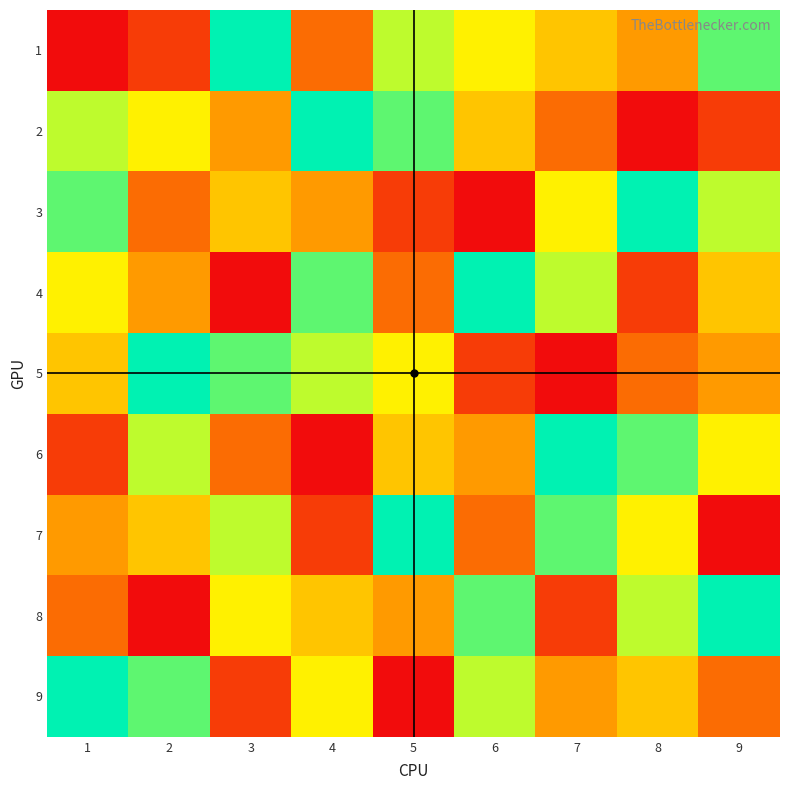

Which series changed the most between 3 and 4?

4